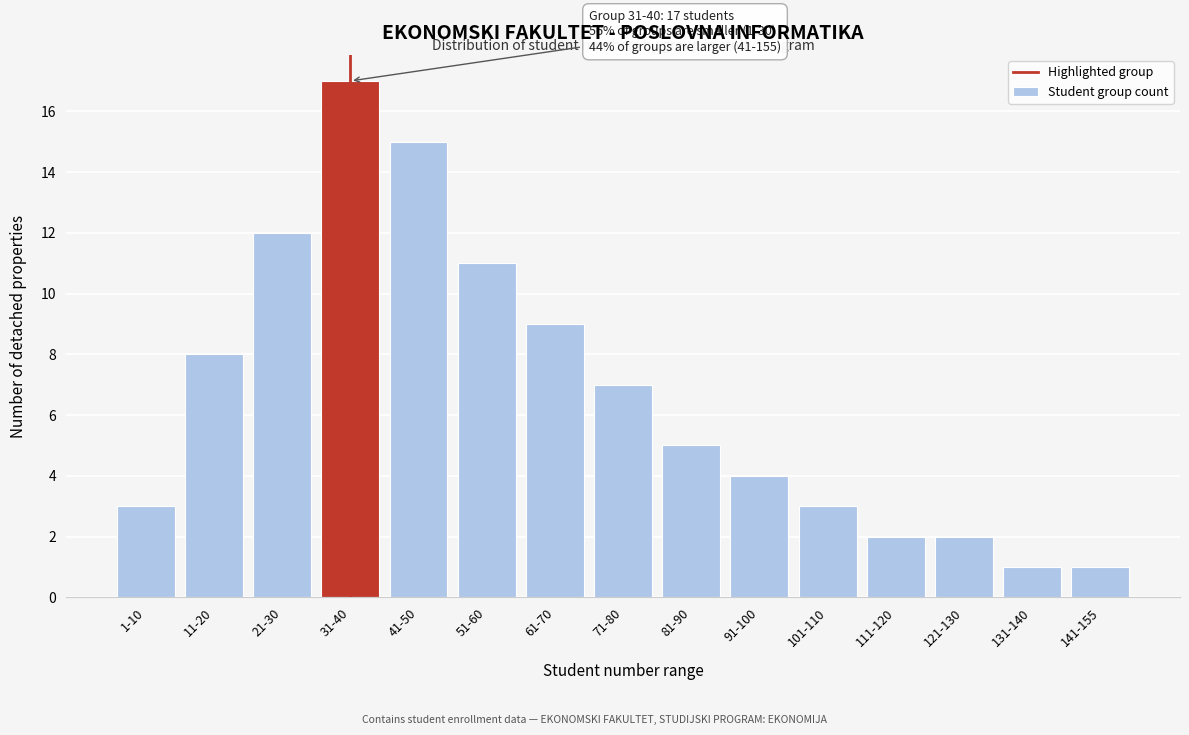

Reading left to right, extract all data points from this chart.

1-10=3	11-20=8	21-30=12	31-40=17	41-50=15	51-60=11	61-70=9	71-80=7	81-90=5	91-100=4	101-110=3	111-120=2	121-130=2	131-140=1	141-155=1